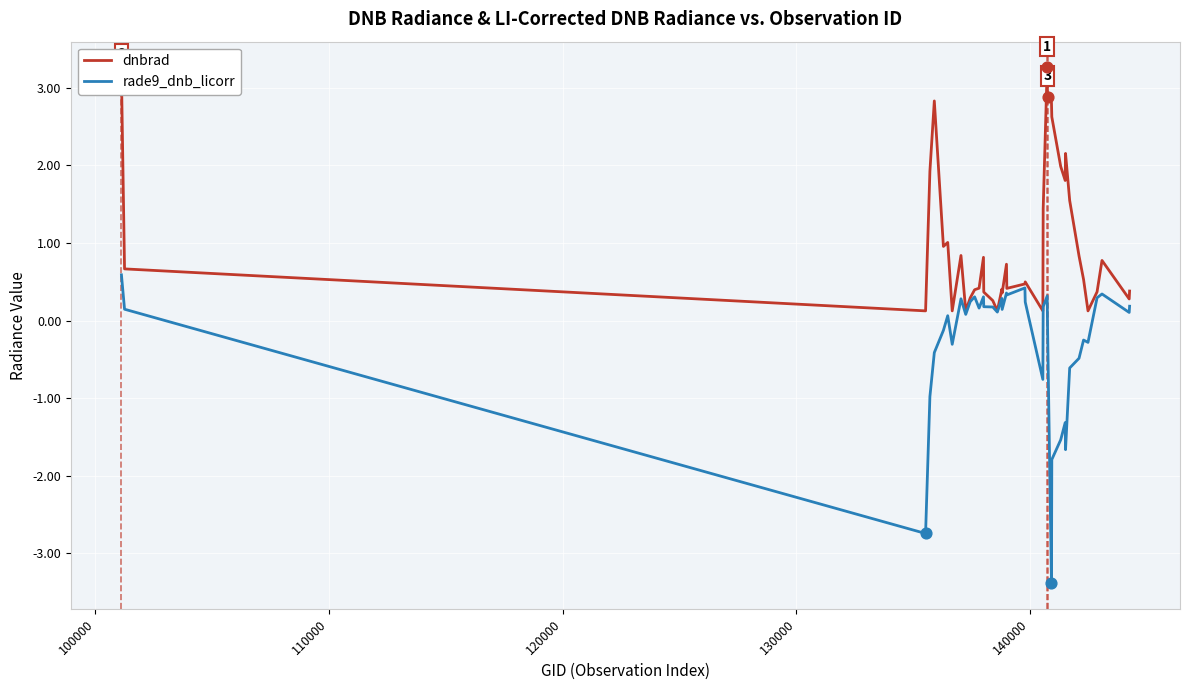

Which series has the largest total across all categories?

dnbrad